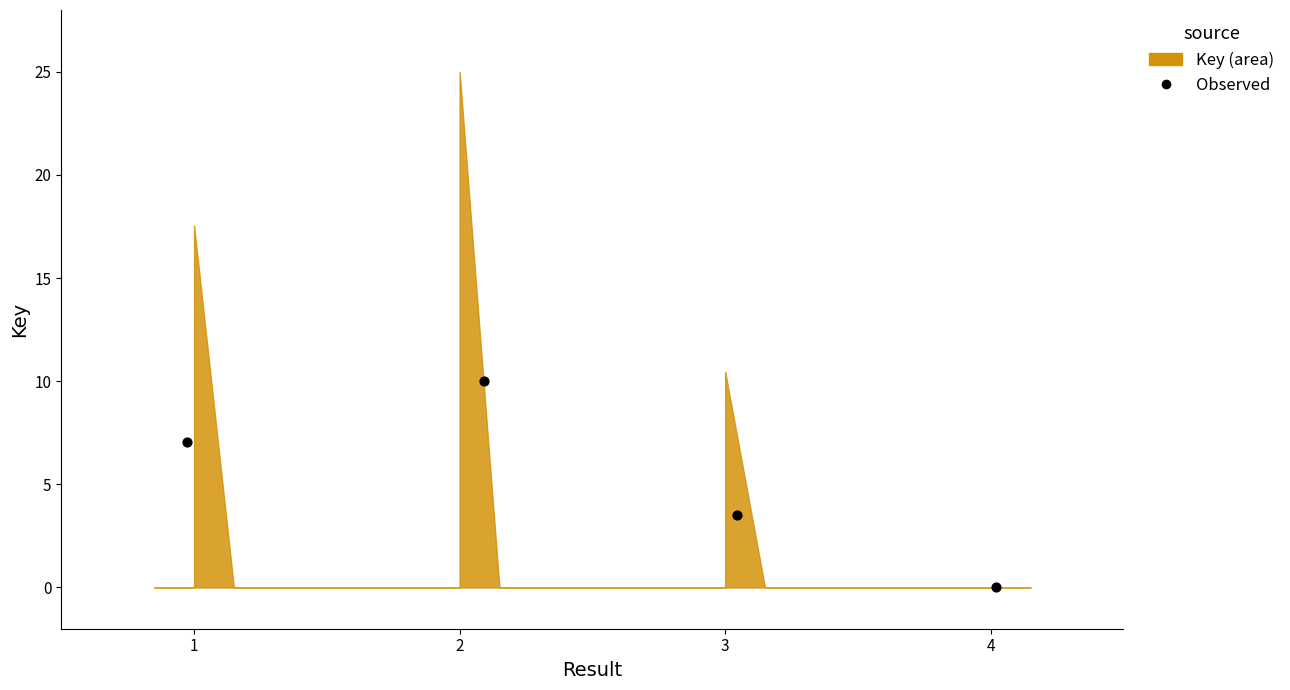

What Y value in the scatter plot is closest to 5?

3.5